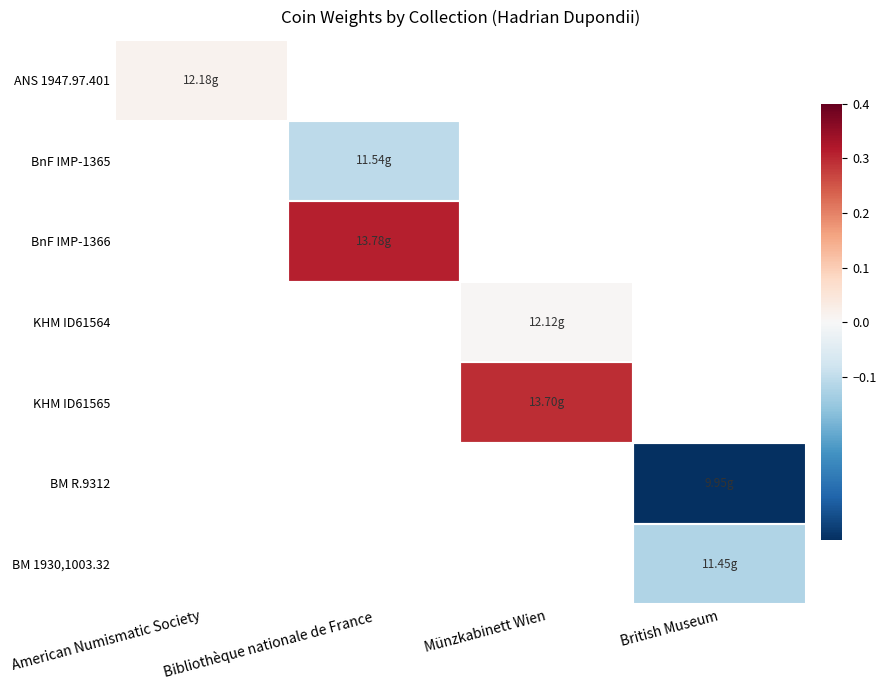

List the labels in order of ANS 1947.97.401 value, smallest first.

American Numismatic Society, Bibliothèque nationale de France, Münzkabinett Wien, British Museum